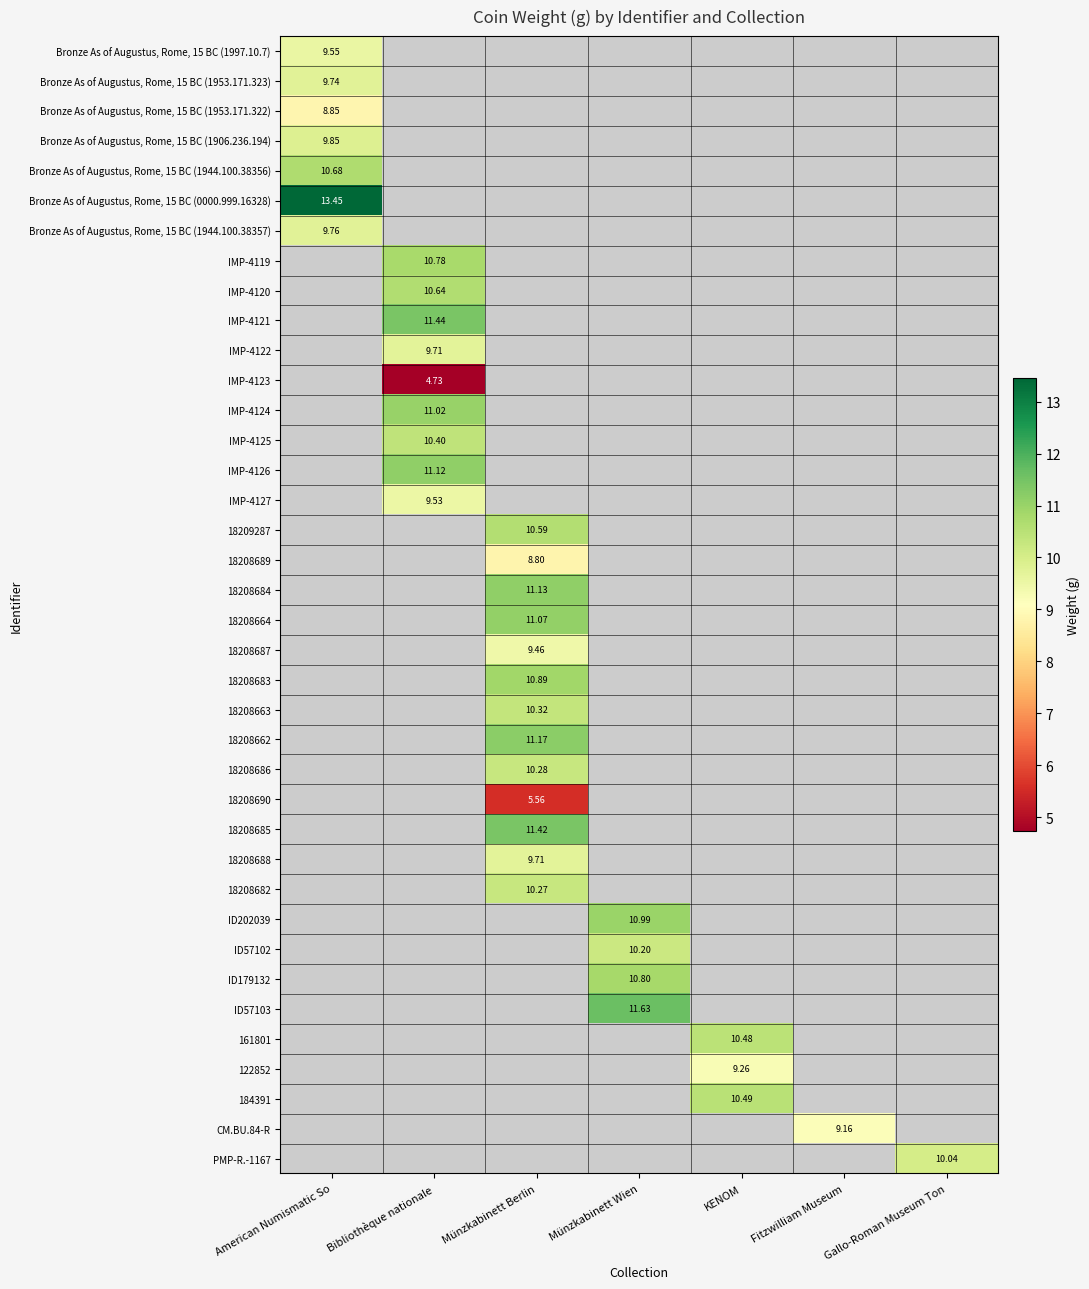

How many series are shown in this chart?

38